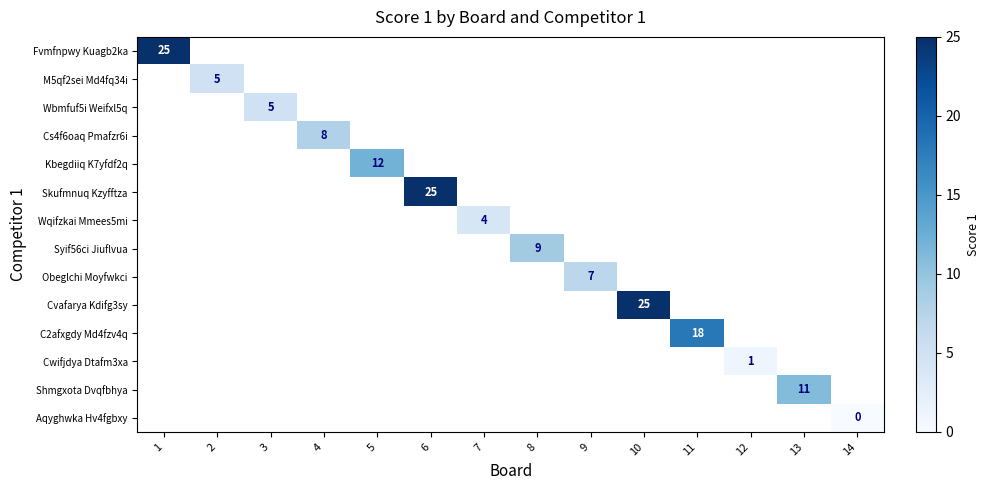

Count the number of data series in this chart.

14